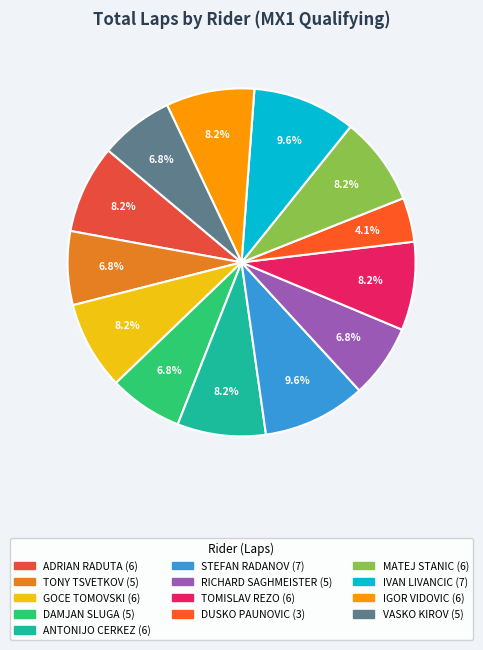

Which category has the biggest portion of the pie?

STEFAN RADANOV